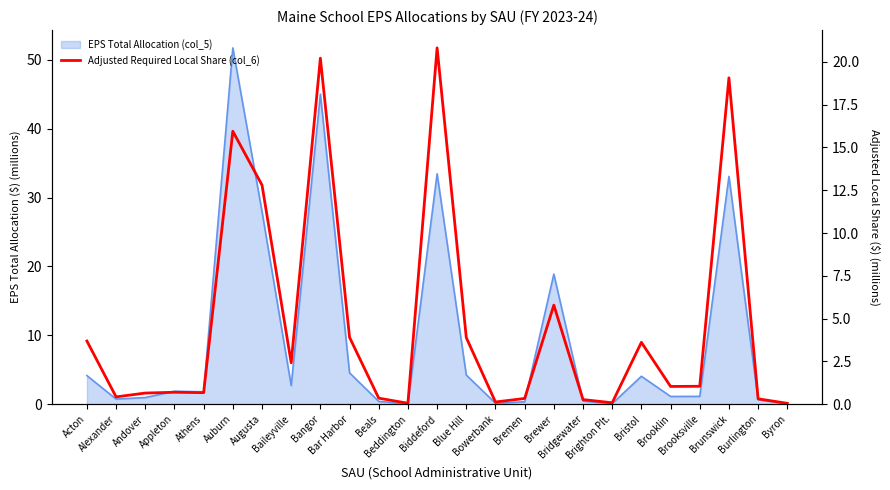

What is the difference between the values at Byron and Bremen?

0.3